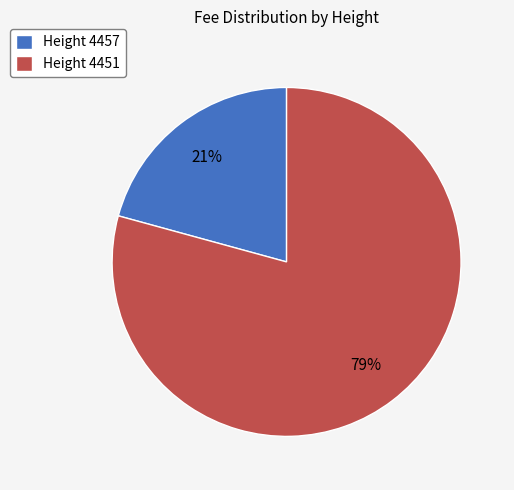

Between Height 4457 and Height 4451, which is larger?

Height 4451